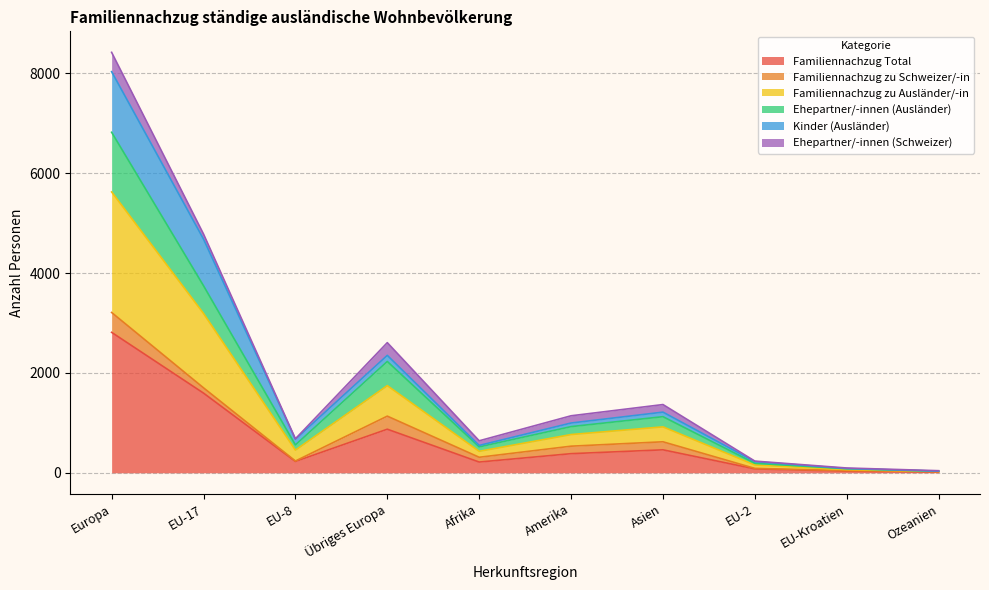

How many lines are shown in the chart?

6